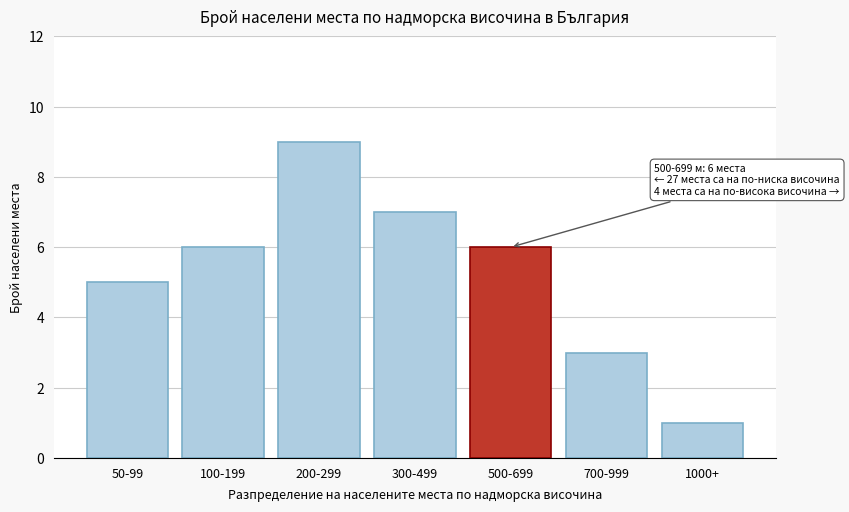

Reading left to right, extract all data points from this chart.

5	6	9	7	6	3	1